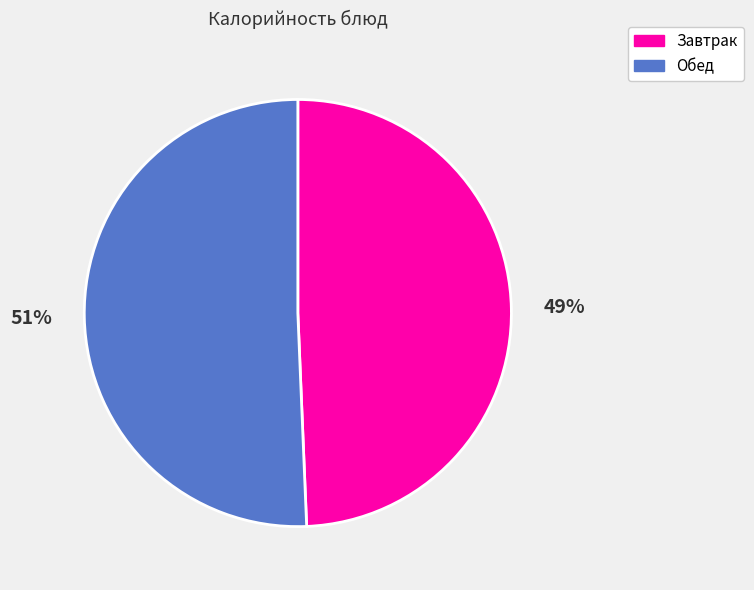

What is the ratio of the value at Обед to the value at Завтрак?

1.0